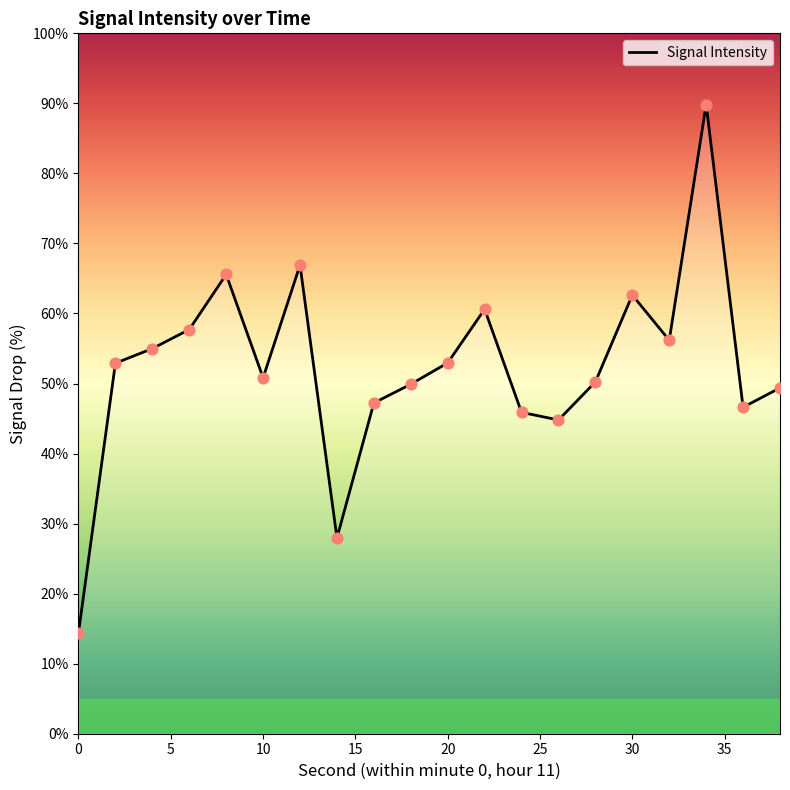

What is the greatest value displayed?

89.8